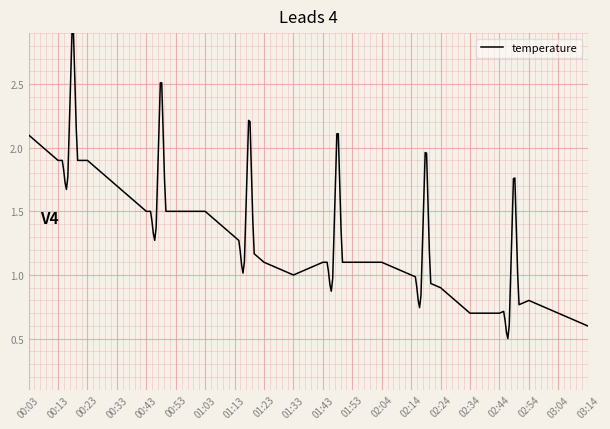

What is the difference between the maximum and minimum values?

2.4